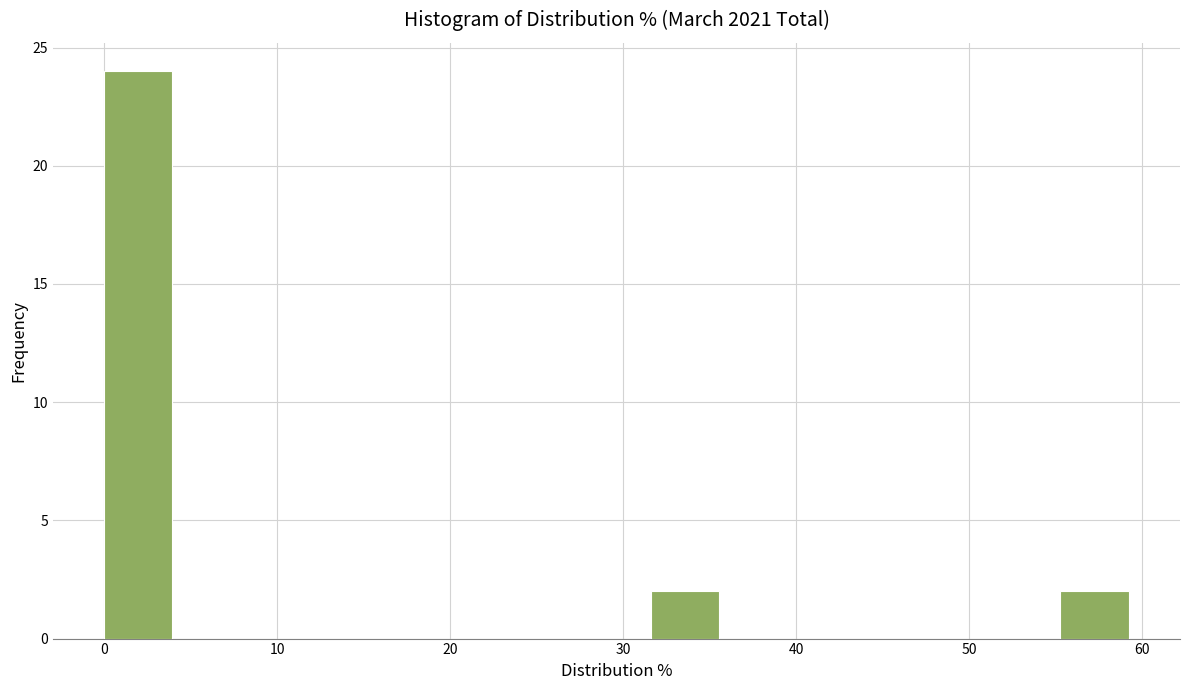

Around what value on the x-axis is the tallest bar? Give the approximate position of its centre, as read against the axis.

2